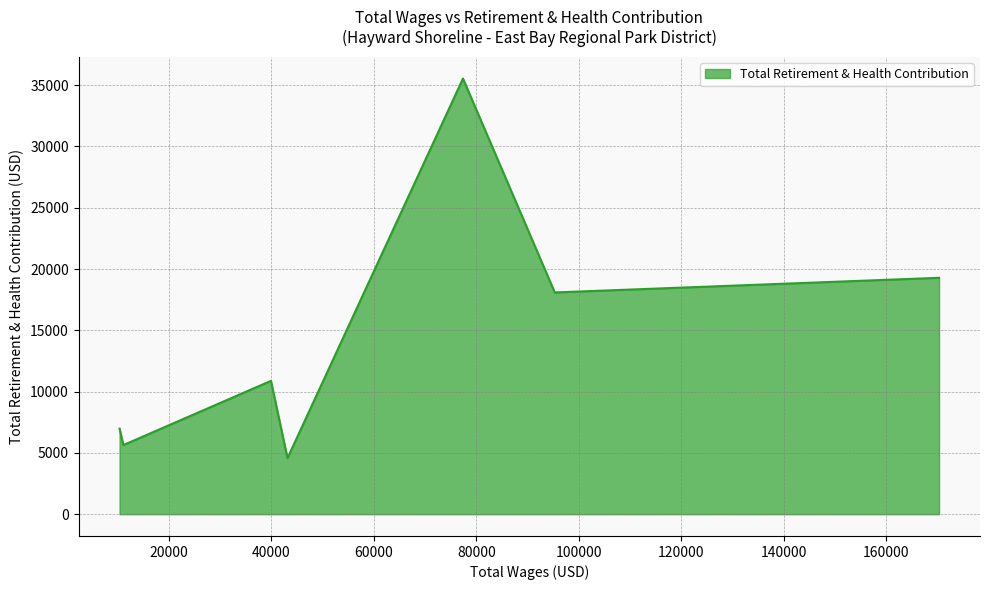

True or false: the data has more than 0 interior local peaks.

True